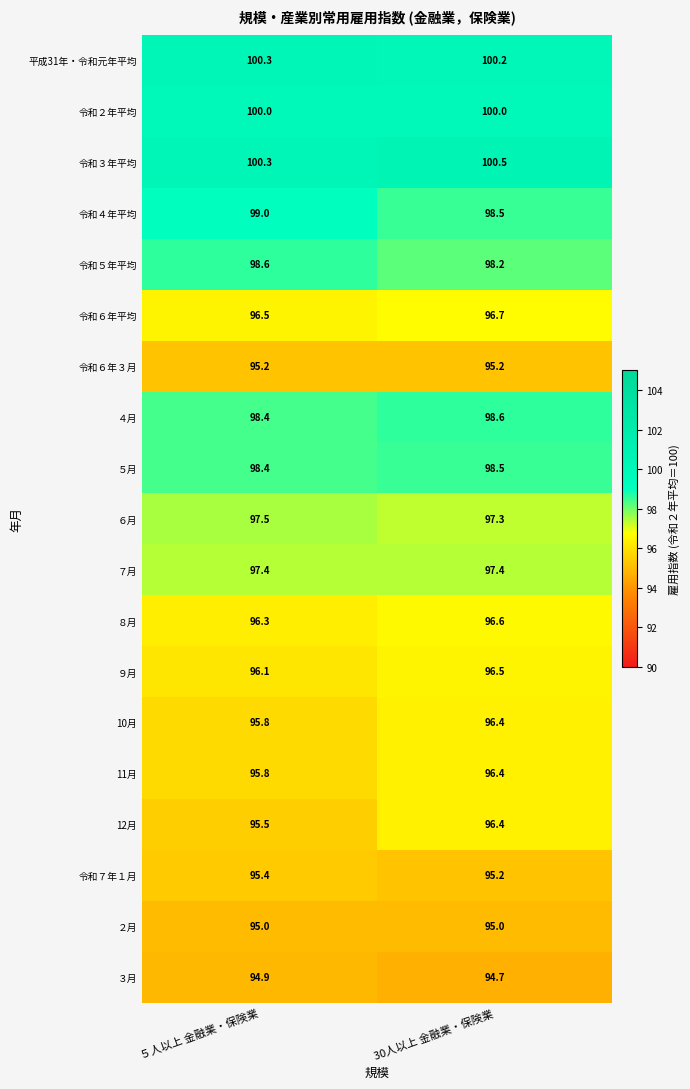

The value of 令和２年平均 at 30人以上 金融業・保険業 is 31.3. True or false?

False